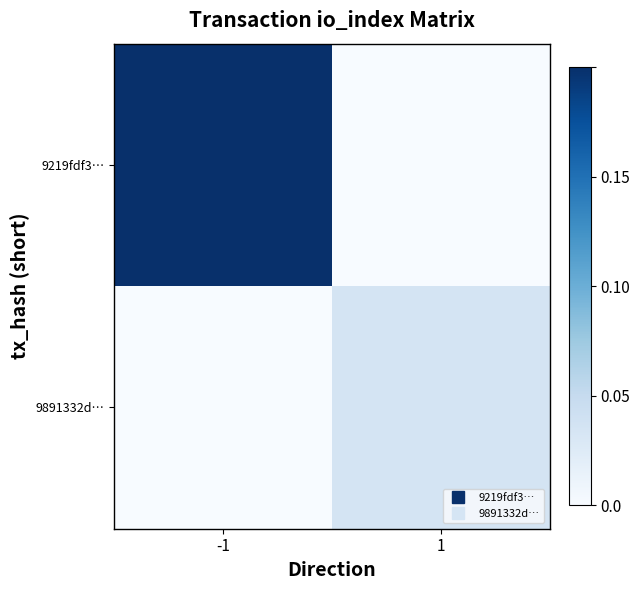

Which series has the largest total across all categories?

9219fdf3…